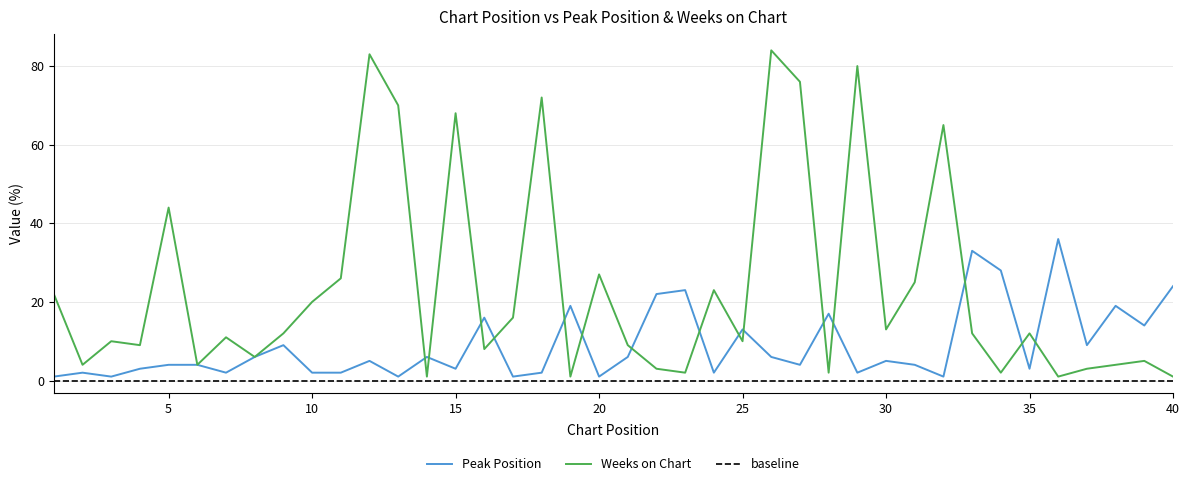

Reading left to right, list all the values displayed in this chart.

Peak Position: 1=1	2=2	3=1	4=3	5=4	6=4	7=2	8=6	9=9	10=2	11=2	12=5	13=1	14=6	15=3	16=16	17=1	18=2	19=19	20=1	21=6	22=22	23=23	24=2	25=13	26=6	27=4	28=17	29=2	30=5	31=4	32=1	33=33	34=28	35=3	36=36	37=9	38=19	39=14	40=24
Weeks on Chart: 1=22	2=4	3=10	4=9	5=44	6=4	7=11	8=6	9=12	10=20	11=26	12=83	13=70	14=1	15=68	16=8	17=16	18=72	19=1	20=27	21=9	22=3	23=2	24=23	25=10	26=84	27=76	28=2	29=80	30=13	31=25	32=65	33=12	34=2	35=12	36=1	37=3	38=4	39=5	40=1